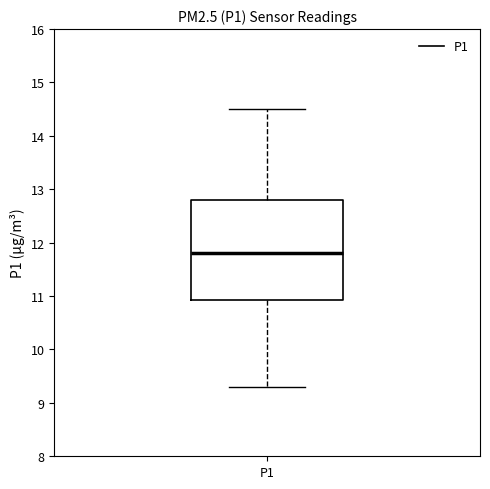

Transcribe this box plot: give where the median line is, the range the box spans, and where the two whiskers end, as read against the y-axis. The values are not printed on the chart, so give them approximately, as read against the axis.

median 11.8, box 10.9 to 12.8, whiskers 9.3 to 14.5